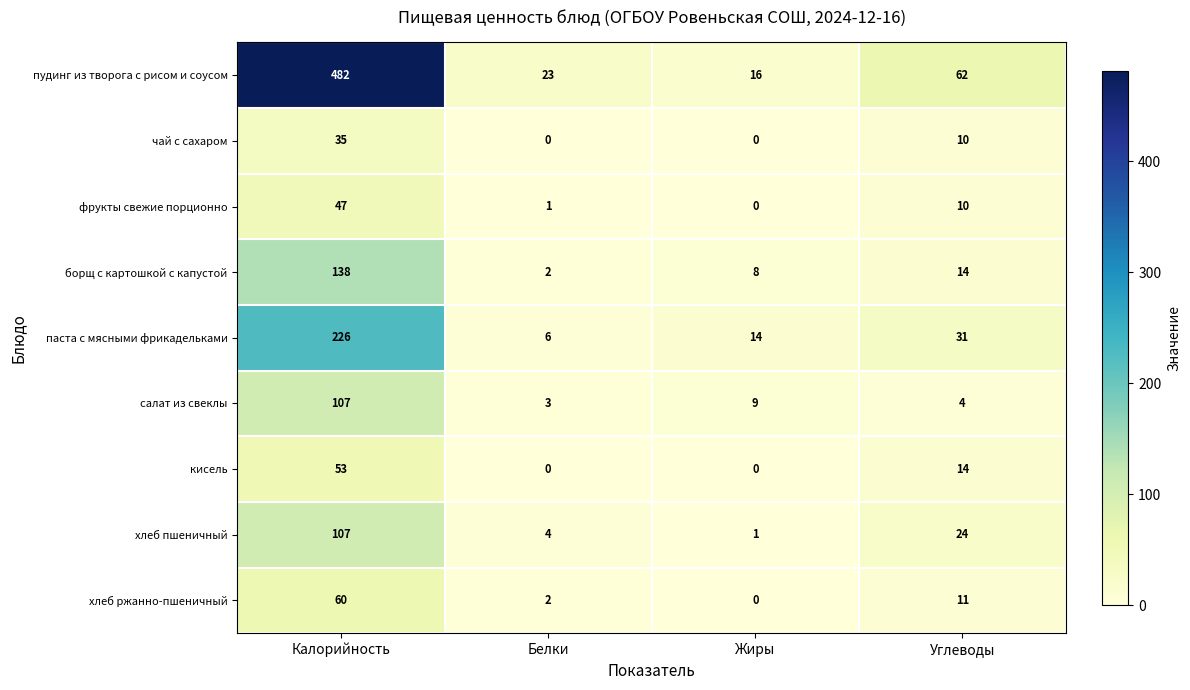

What is the difference between the хлеб пшеничный values at Углеводы and Белки?

20